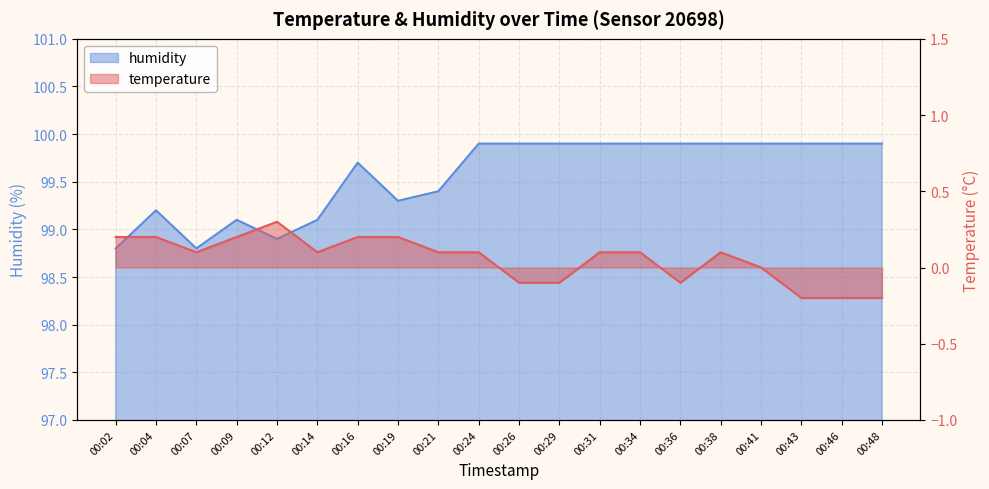

Rank the series by their maximum value, from lowest to highest.

temperature, humidity